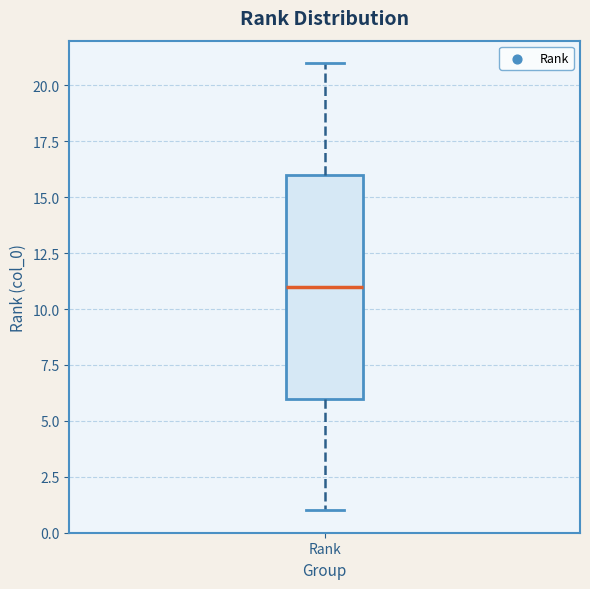

Read this box plot against the y-axis: the position of the median line, the range covered by the box, and the ends of both whiskers. The values are not printed on the chart, so give them approximately, as read against the axis.

median 11, box 6 to 16, whiskers 1 to 21